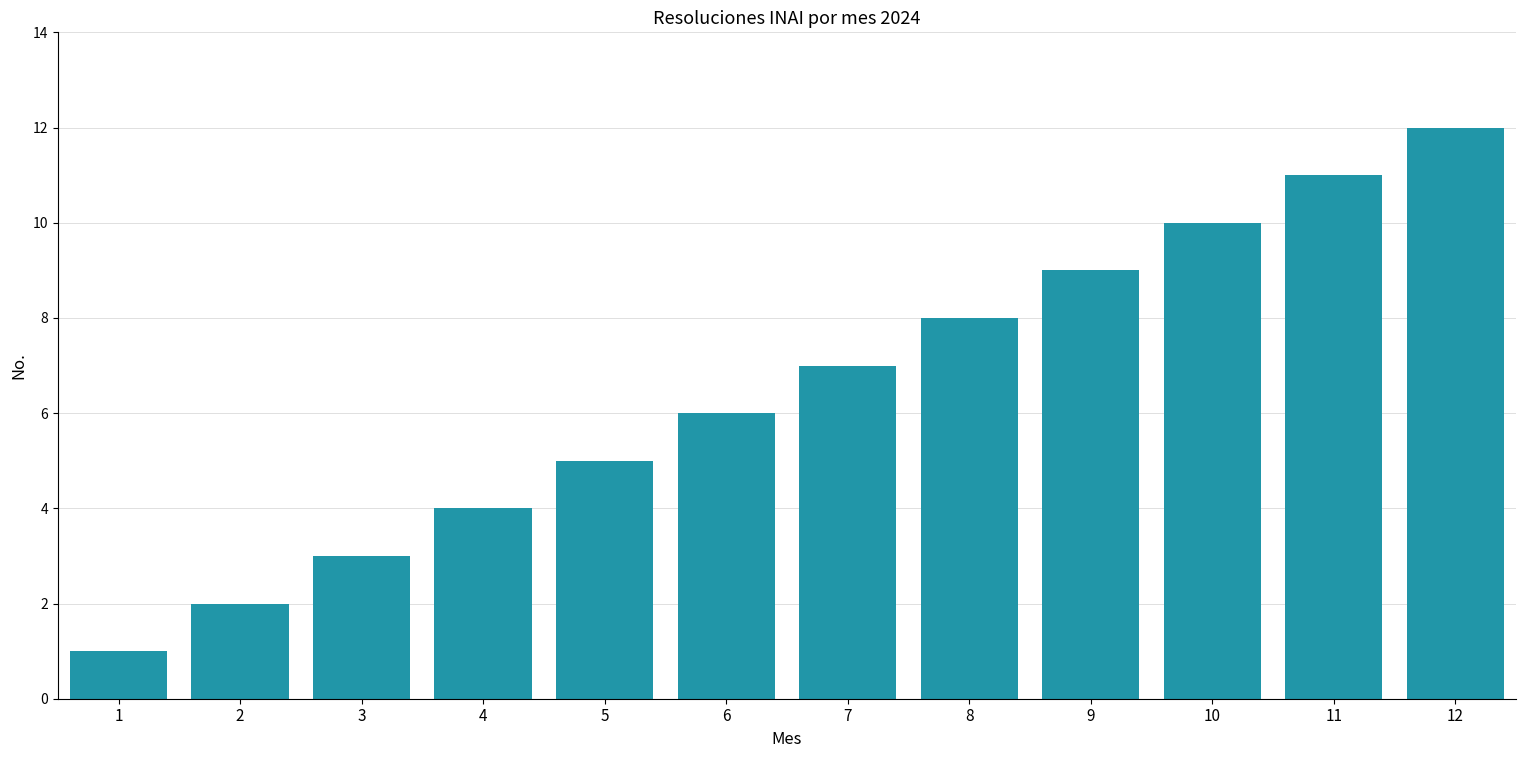

What is the approximate value at 7, to the nearest 5?

5